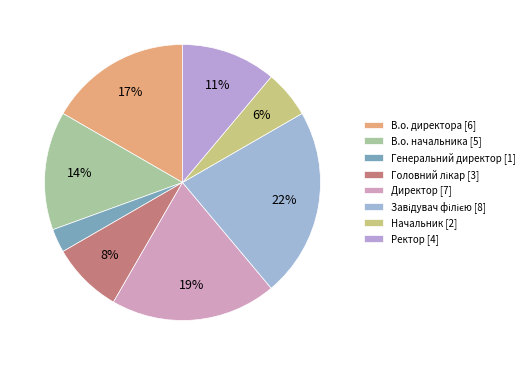

How much of the chart is everything except Начальник?

94.4%